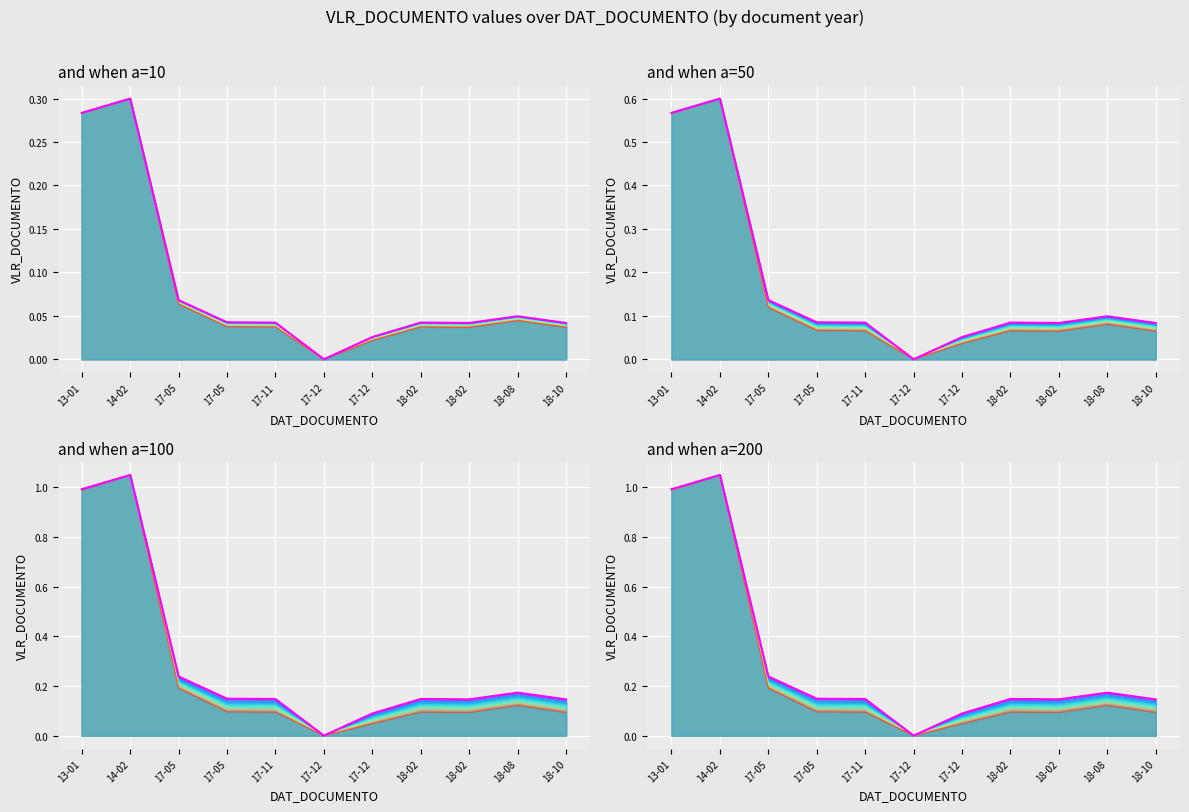

At which category does series_0 reach its first local valley?

17-12